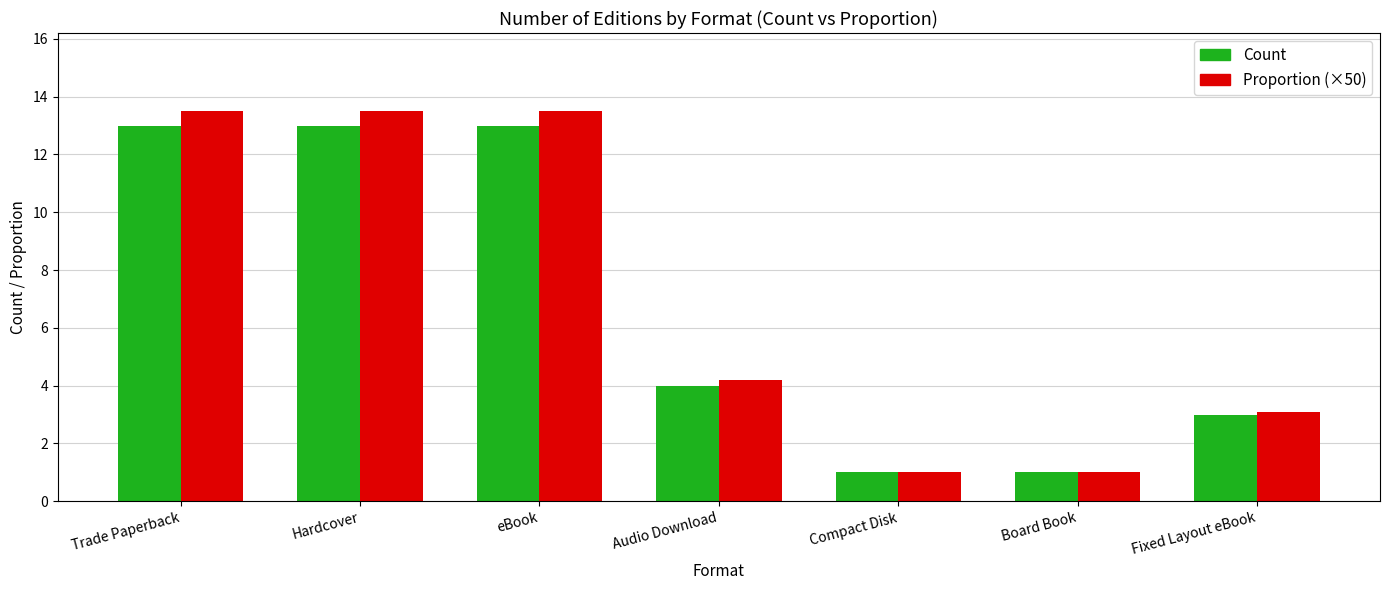

What is the minimum value shown in the chart?

1.0